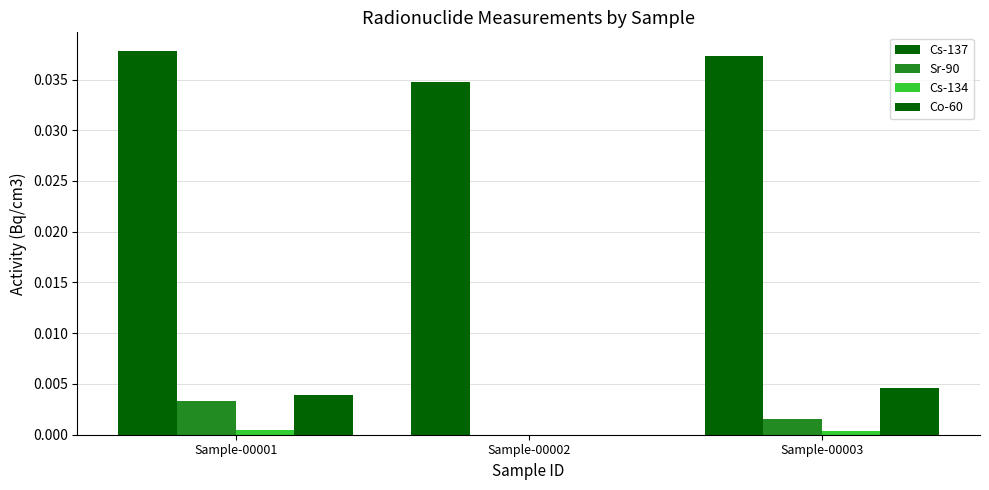

Does the chart contain stacked bars?

No